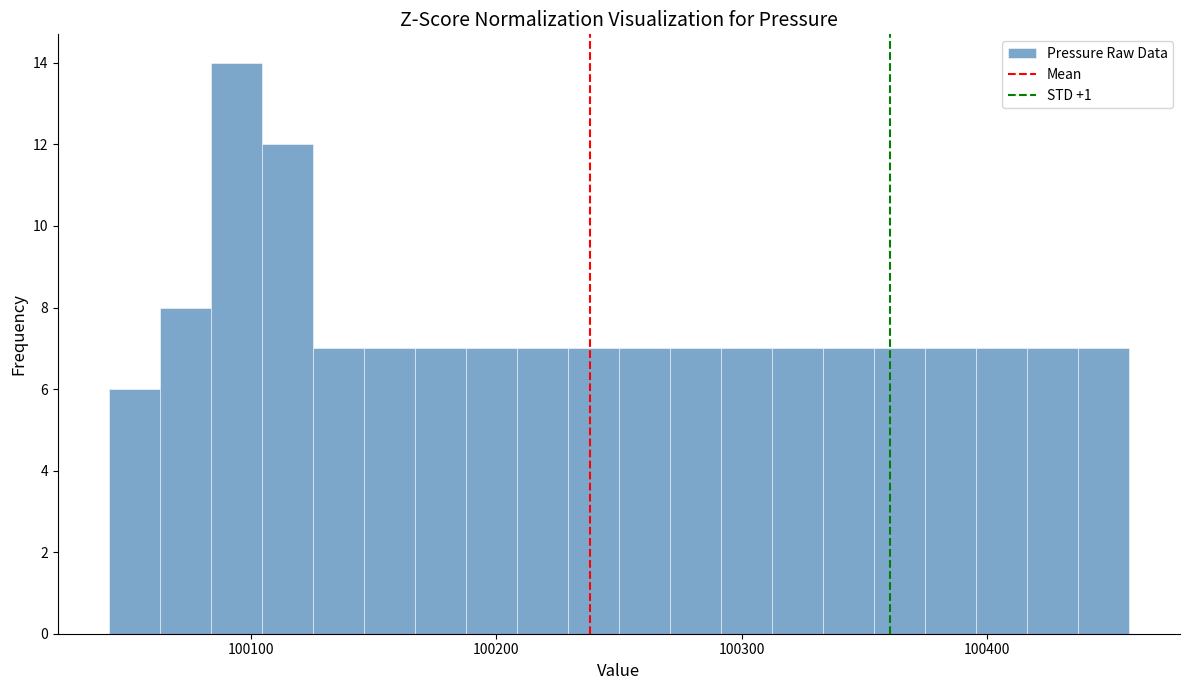

Read against the x-axis, roughly where is the centre of the tallest bar?

100090